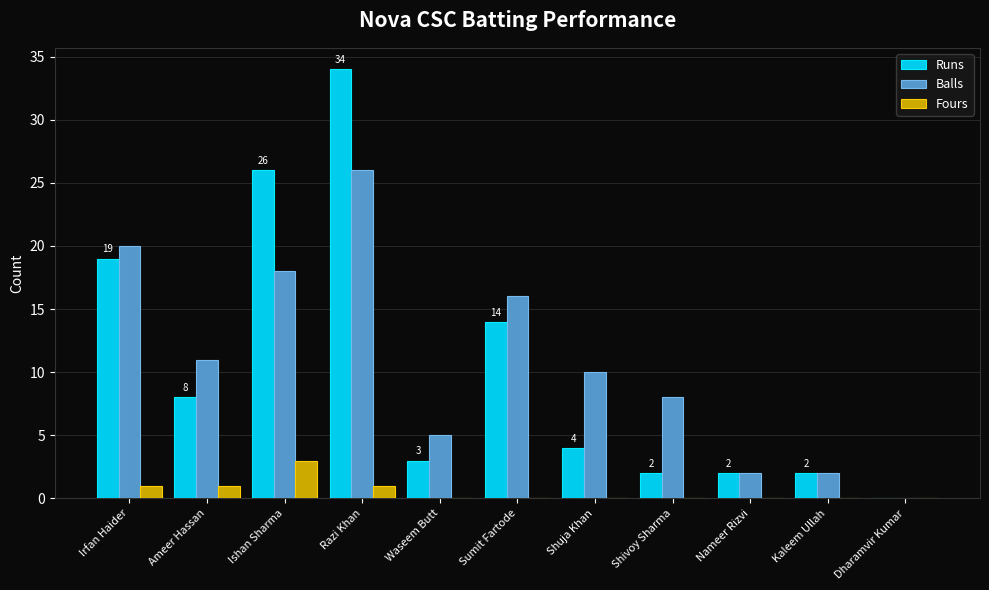

Are the bars horizontal?

No